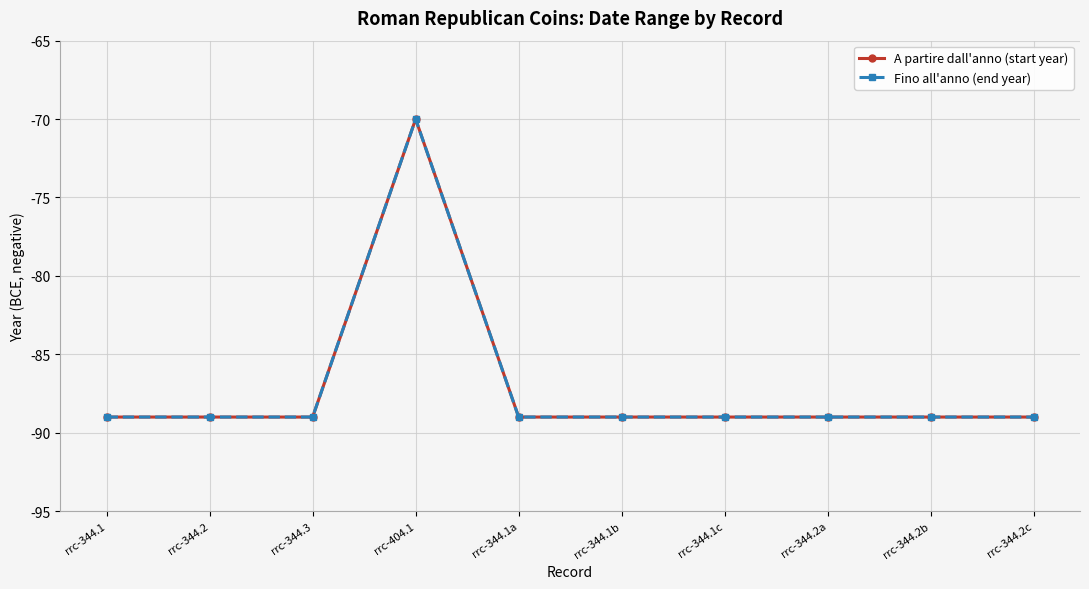

True or false: Fino all'anno (end year) and A partire dall'anno (start year) cross at least once.

False